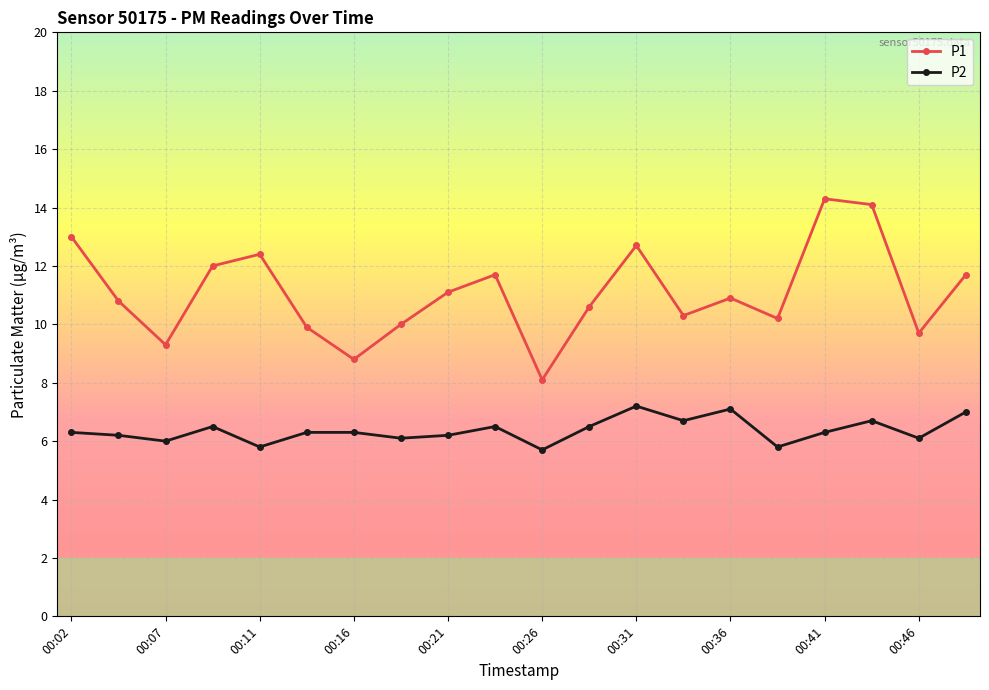

Reading right to left, extract all data points from this chart.

P1: 11.7	9.7	14.1	14.3	10.2	10.9	10.3	12.7	10.6	8.1	11.7	11.1	10.0	8.8	9.9	12.4	12.0	9.3	10.8	13.0
P2: 7.0	6.1	6.7	6.3	5.8	7.1	6.7	7.2	6.5	5.7	6.5	6.2	6.1	6.3	6.3	5.8	6.5	6.0	6.2	6.3